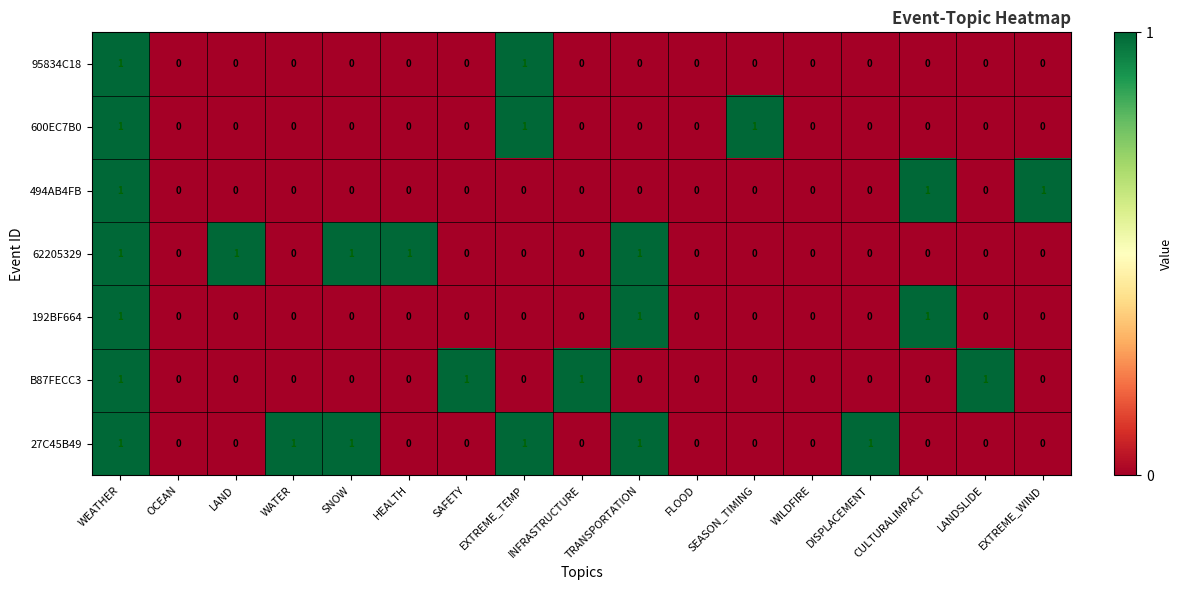

What is the sum of all 494AB4FB values?

3